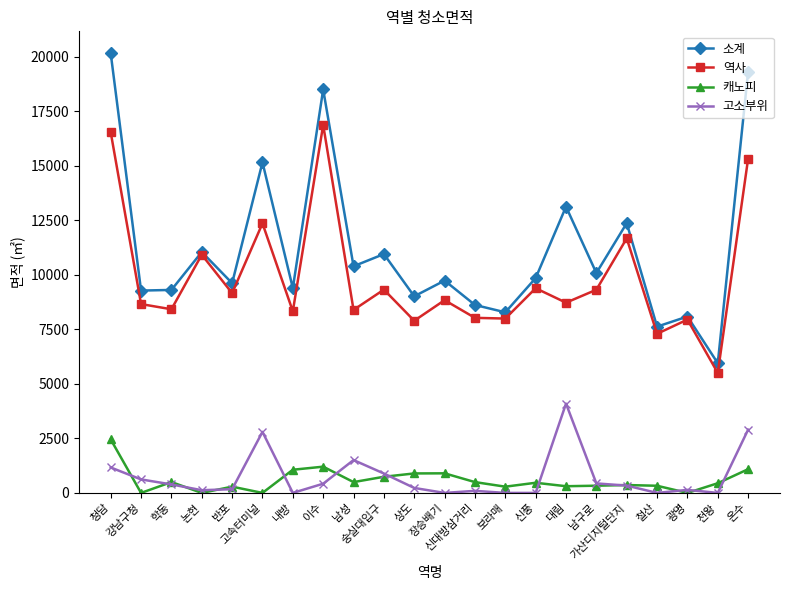

How many categories are shown in the chart?

22